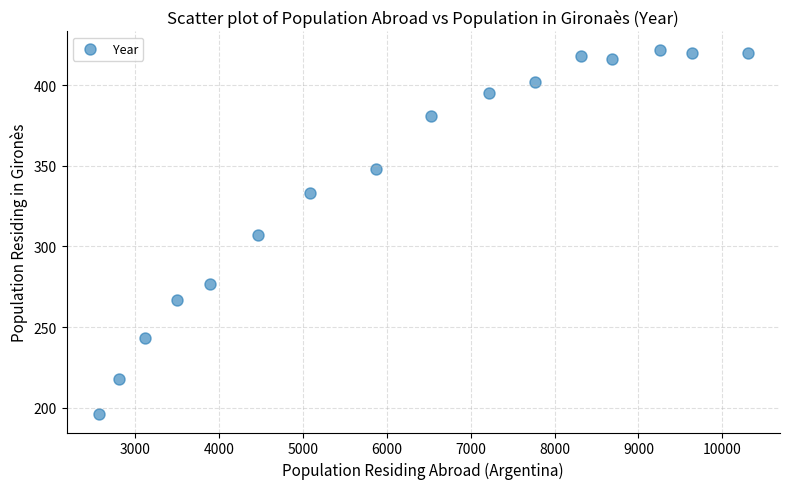

What is the range of X values (max minus min)?

7726